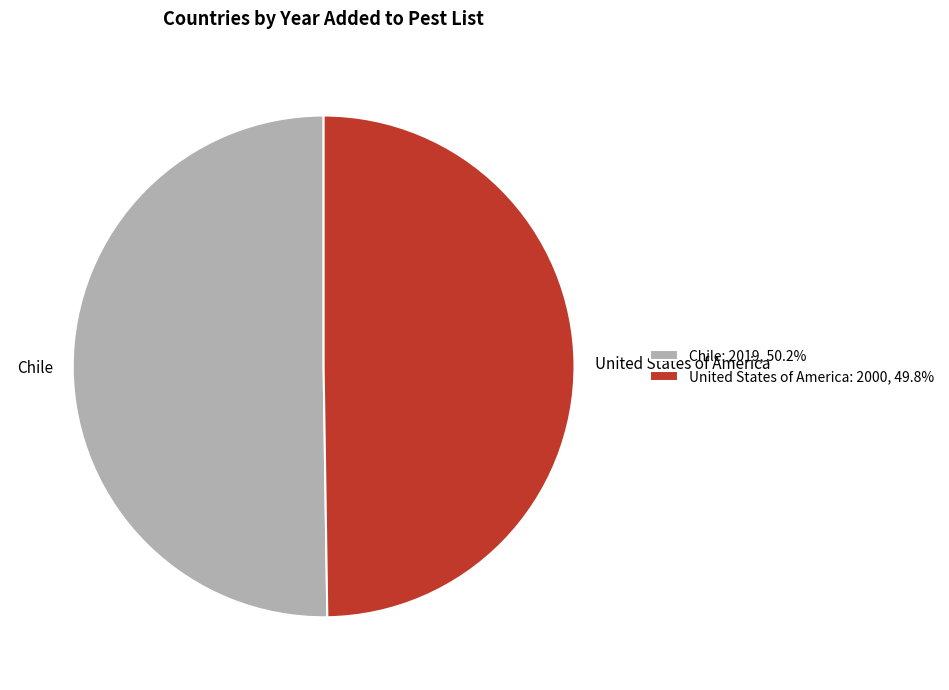

Count the number of slices in the pie.

2